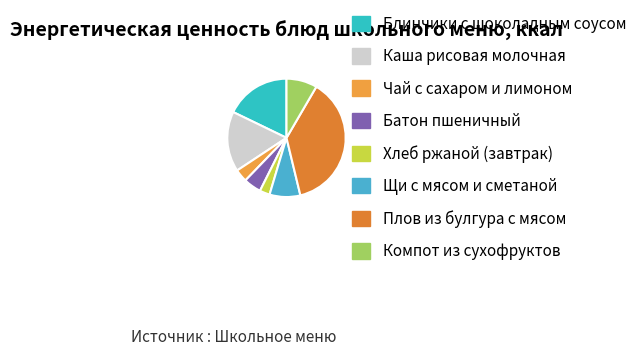

What percentage is NOT represented by Батон пшеничный?

95.2%